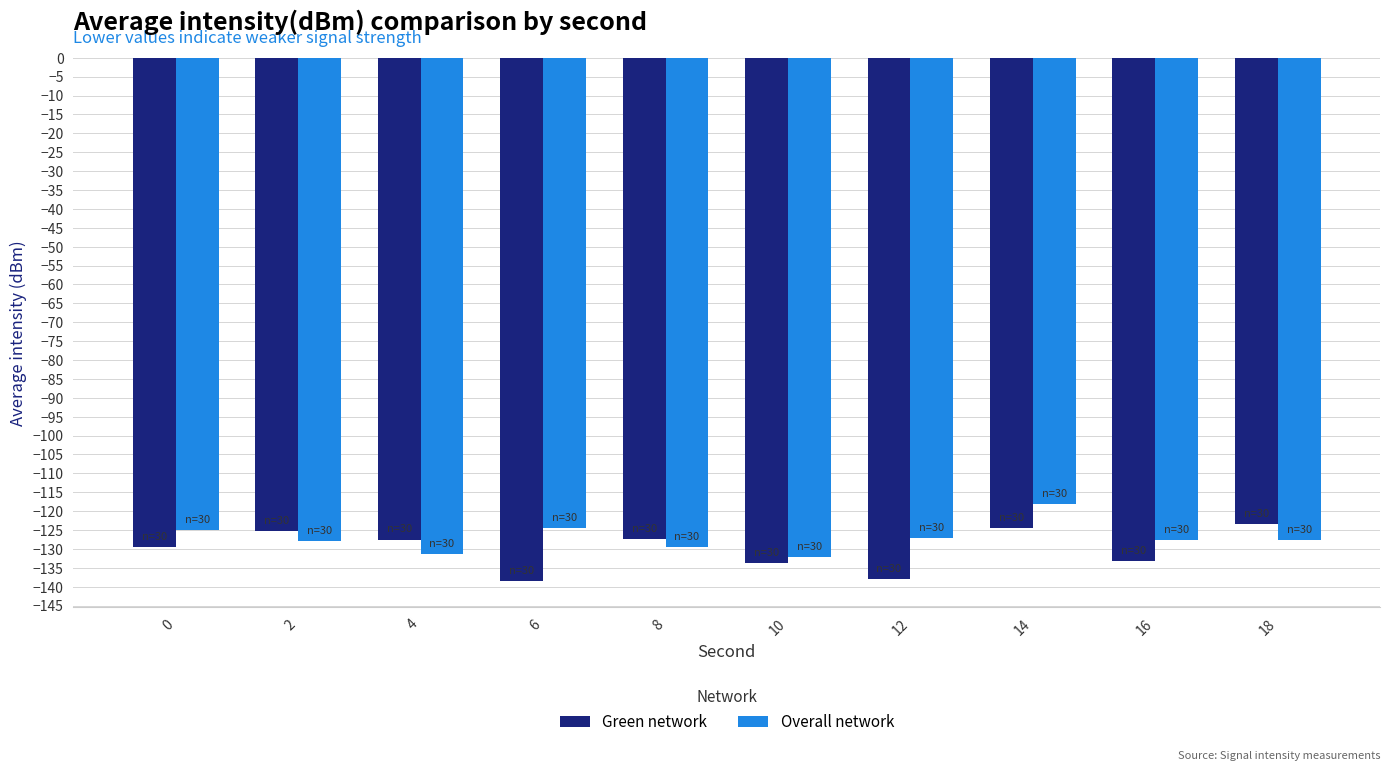

What is the difference between the highest and lowest values at 6?

13.9